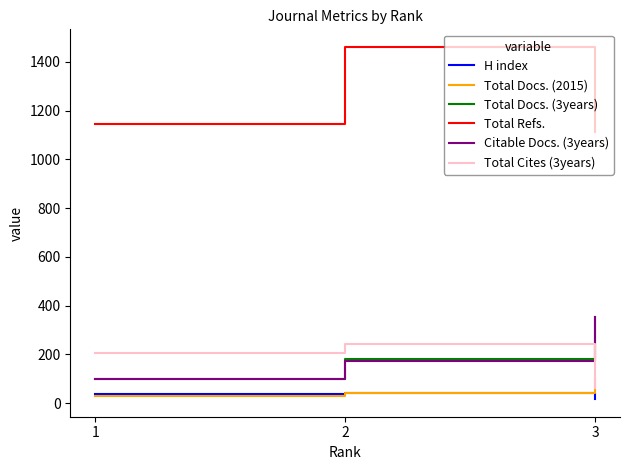

Which series has the widest spread of values?

Total Refs.